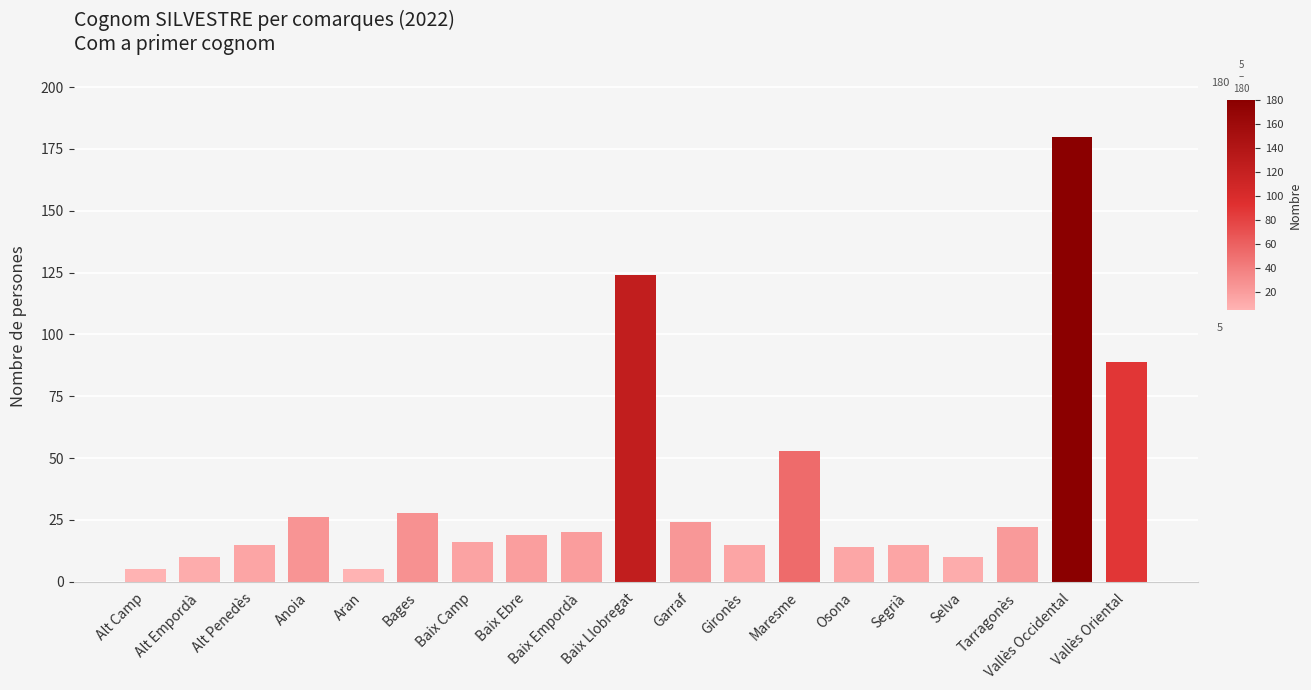

What is the label of the 7th bar from the left?

Baix Camp